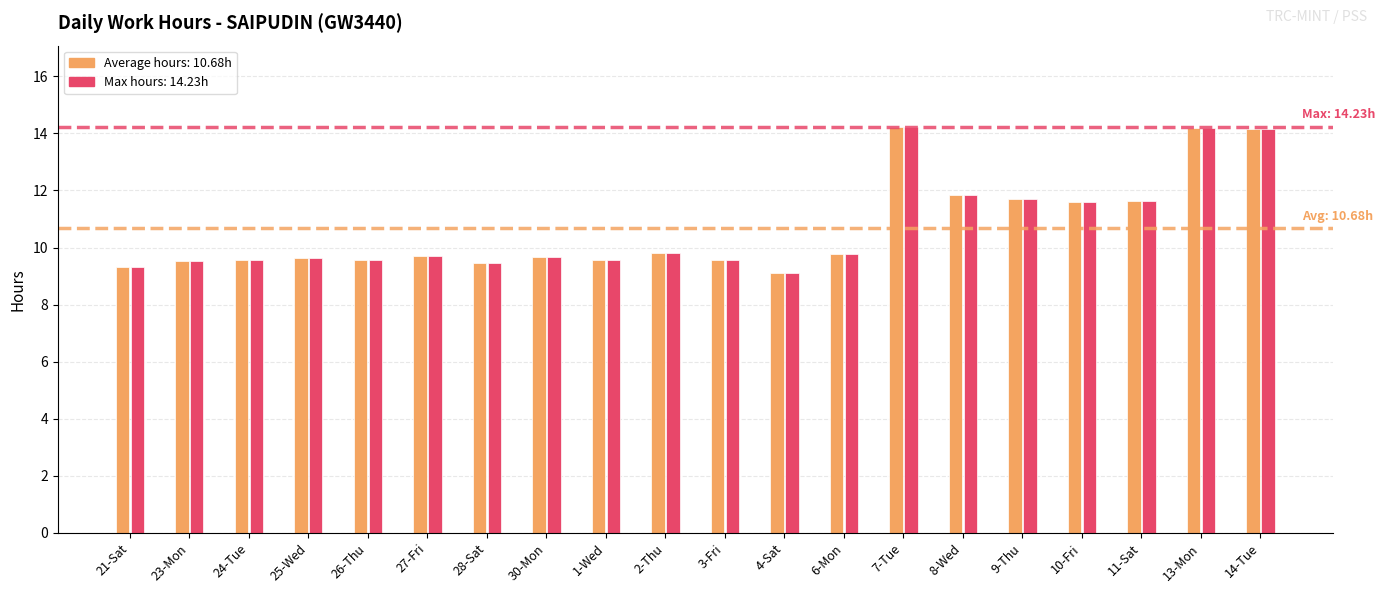

Reading right to left, extract all data points from this chart.

14.2	14.2	11.6	11.6	11.7	11.8	14.2	9.8	9.1	9.6	9.8	9.6	9.7	9.4	9.7	9.6	9.6	9.6	9.5	9.3